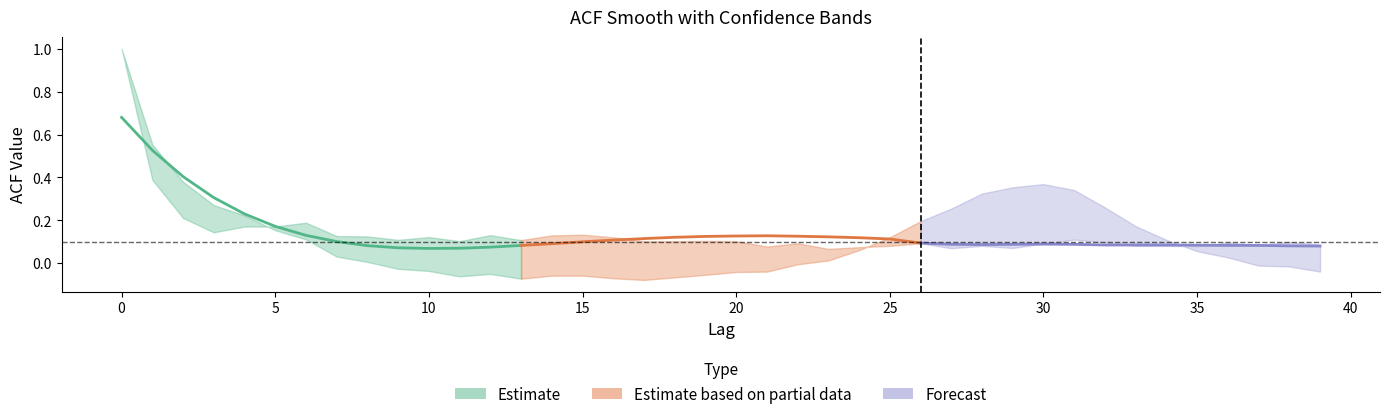

At which label is acf_li closest to 0?

22